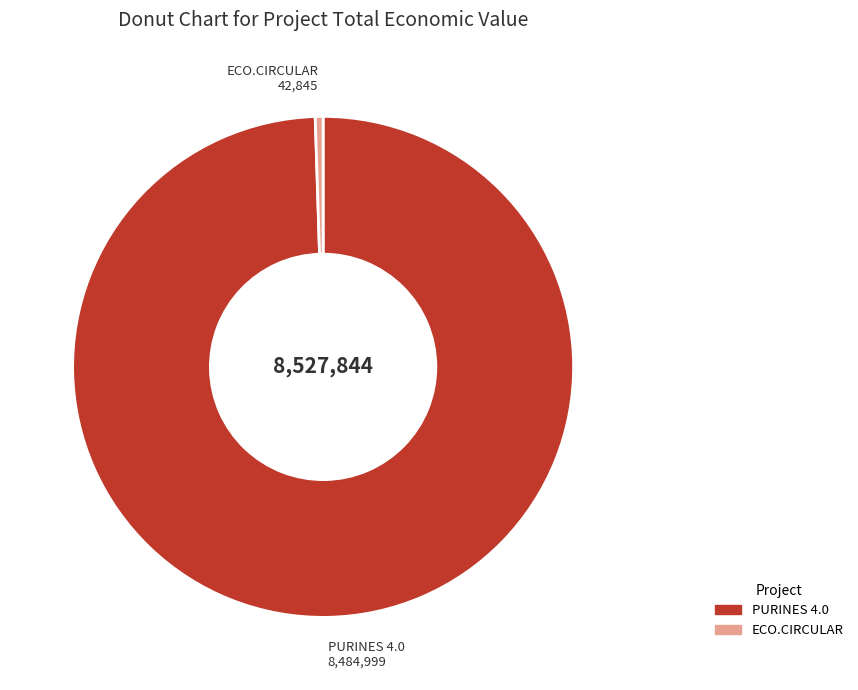

Do ECO.CIRCULAR and PURINES 4.0 together represent more than half of the pie?

Yes